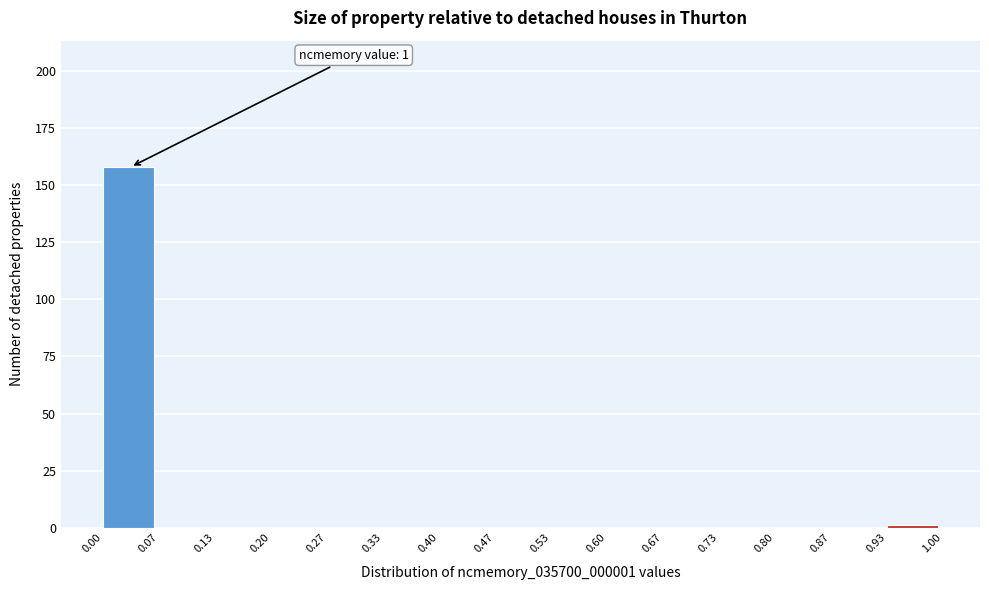

Over which range of the x-axis is the bar tallest?

0.00 to 0.07